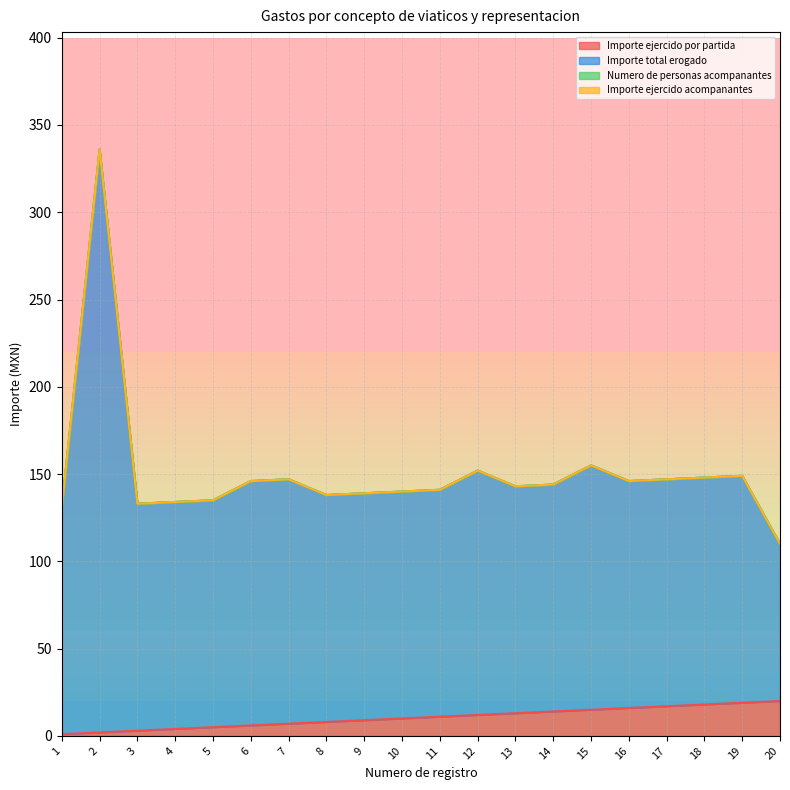

Does the chart display data point markers on the line(s)?

No